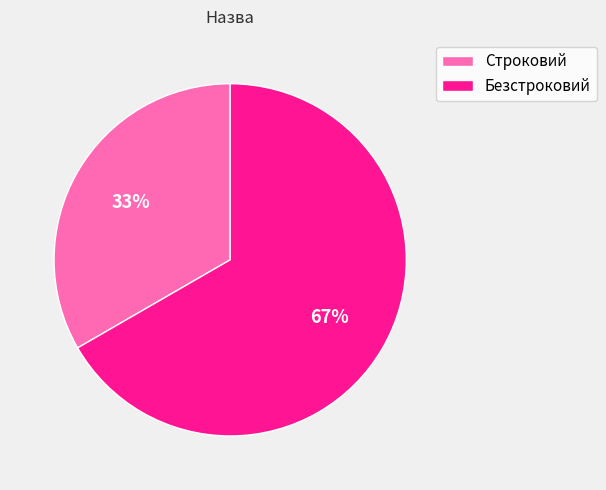

Combined, do Безстроковий and Строковий account for over 50%?

Yes